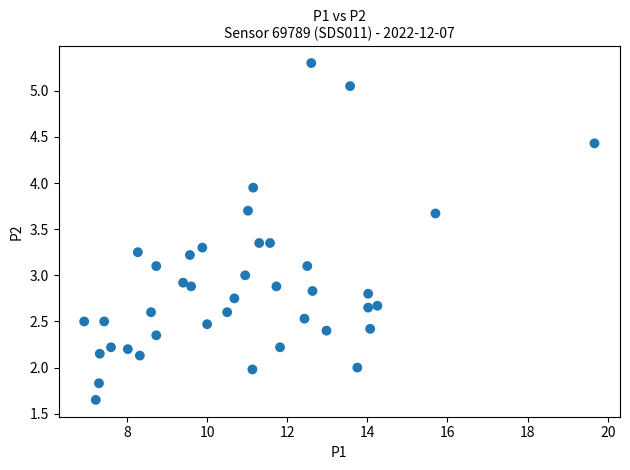

What is the range of X values (max minus min)?

12.7